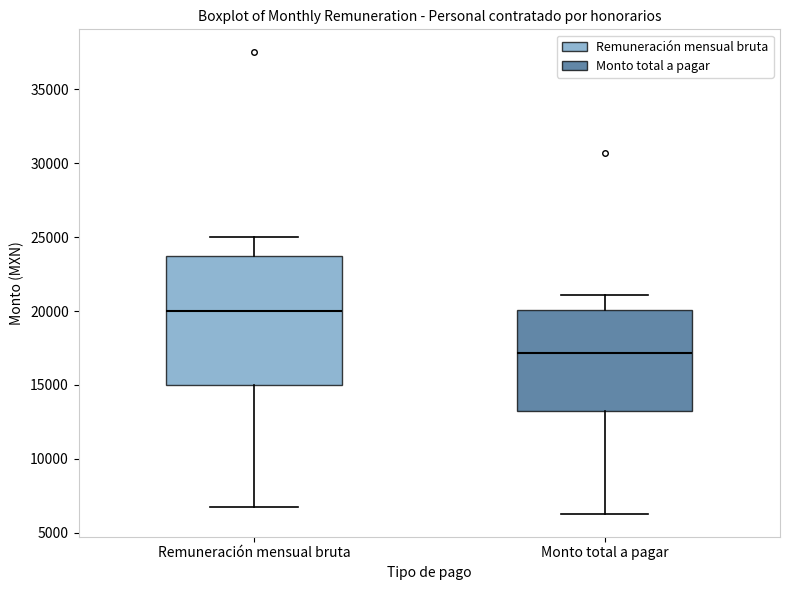

Which box has the lowest median line?

Monto total a pagar